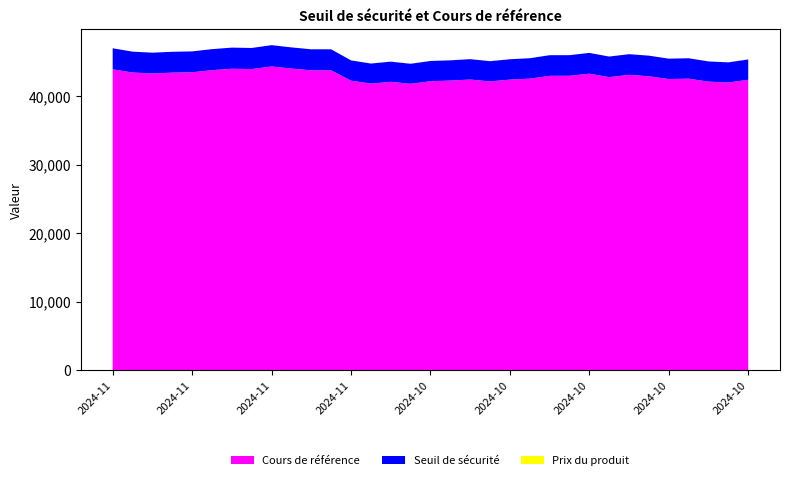

Reading right to left, transcribe all the data shown in this chart.

Cours de référence: 2024-10-04=42352.8	2024-10-07=41954.2	2024-10-08=42080.4	2024-10-09=42512.0	2024-10-10=42454.1	2024-10-11=42863.9	2024-10-14=43065.2	2024-10-15=42740.4	2024-10-18=43239.1	2024-10-21=42931.6	2024-10-22=42924.9	2024-10-23=42514.9	2024-10-24=42374.4	2024-10-25=42114.4	2024-10-28=42387.6	2024-10-29=42233.1	2024-10-30=42141.5	2024-10-31=41763.5	2024-11-01=42052.2	2024-11-04=41794.6	2024-11-05=42221.9	2024-11-06=43729.9	2024-11-07=43729.3	2024-11-08=43989.0	2024-11-11=44293.1	2024-11-12=43911.0	2024-11-13=43958.2	2024-11-14=43750.9	2024-11-15=43445.0	2024-11-18=43389.6	2024-11-19=43268.9	2024-11-20=43408.5	2024-11-21=43870.3
Seuil de sécurité: 2024-10-04=45317.4	2024-10-07=44891.0	2024-10-08=45026.0	2024-10-09=45487.8	2024-10-10=45425.9	2024-10-11=45864.3	2024-10-14=46079.8	2024-10-15=45732.2	2024-10-18=46265.8	2024-10-21=45936.8	2024-10-22=45929.6	2024-10-23=45491.0	2024-10-24=45340.6	2024-10-25=45062.4	2024-10-28=45354.7	2024-10-29=45189.4	2024-10-30=45091.4	2024-10-31=44686.9	2024-11-01=44995.8	2024-11-04=44720.2	2024-11-05=45177.4	2024-11-06=46791.0	2024-11-07=46790.4	2024-11-08=47068.2	2024-11-11=47393.6	2024-11-12=46984.7	2024-11-13=47035.3	2024-11-14=46813.4	2024-11-15=46486.1	2024-11-18=46426.9	2024-11-19=46297.8	2024-11-20=46447.1	2024-11-21=46941.3
Prix du produit: 2024-10-04=0.0	2024-10-07=0.0	2024-10-08=0.0	2024-10-09=0.0	2024-10-10=0.0	2024-10-11=0.0	2024-10-14=0.0	2024-10-15=0.0	2024-10-18=0.0	2024-10-21=0.0	2024-10-22=0.0	2024-10-23=0.0	2024-10-24=0.0	2024-10-25=0.0	2024-10-28=0.0	2024-10-29=0.0	2024-10-30=0.0	2024-10-31=0.0	2024-11-01=0.0	2024-11-04=0.0	2024-11-05=0.0	2024-11-06=0.0	2024-11-07=0.0	2024-11-08=0.0	2024-11-11=0.0	2024-11-12=0.0	2024-11-13=0.0	2024-11-14=0.0	2024-11-15=0.0	2024-11-18=0.0	2024-11-19=0.0	2024-11-20=0.0	2024-11-21=0.0